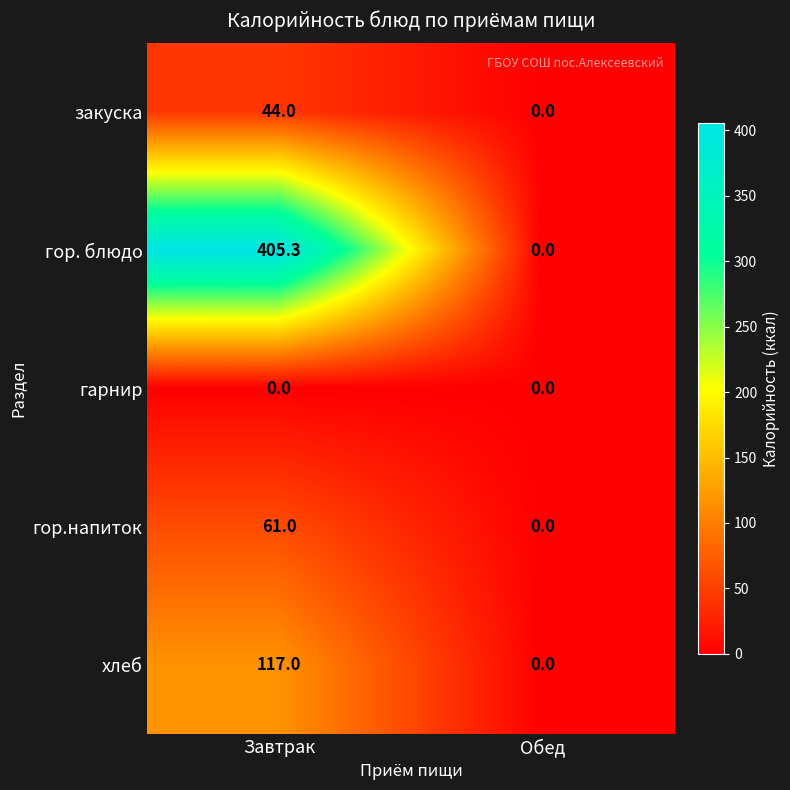

Reading left to right, transcribe all the data shown in this chart.

закуска: Завтрак=44.0	Обед=0.0
гор. блюдо: Завтрак=405.3	Обед=0.0
гарнир: Завтрак=0.0	Обед=0.0
гор.напиток: Завтрак=61.0	Обед=0.0
хлеб: Завтрак=117.0	Обед=0.0